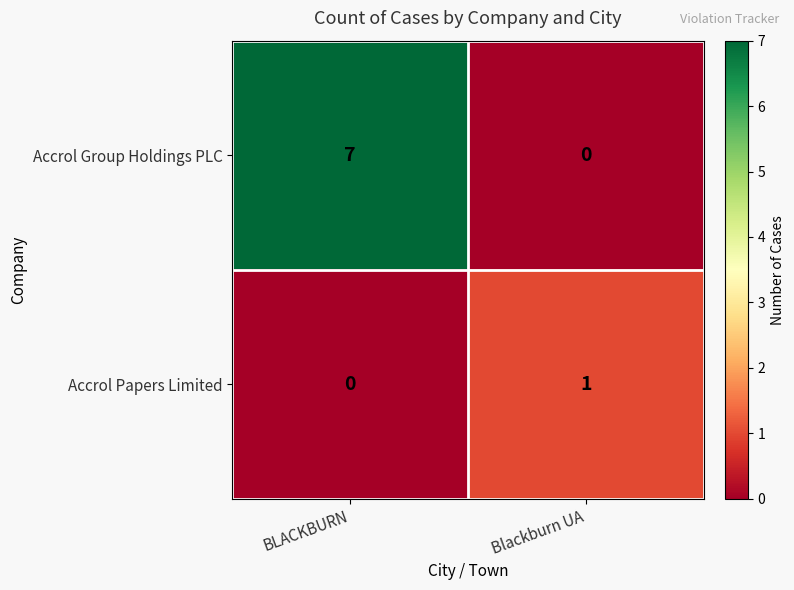

What is the sum of all Accrol Group Holdings PLC values?

7